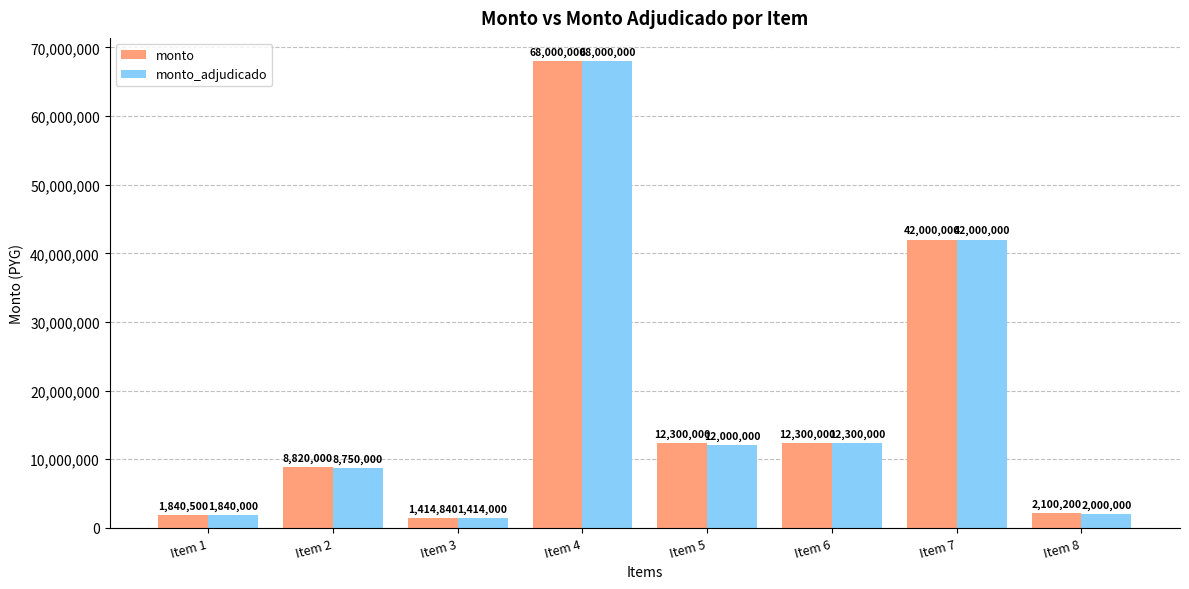

How many bars are there in each group?

2